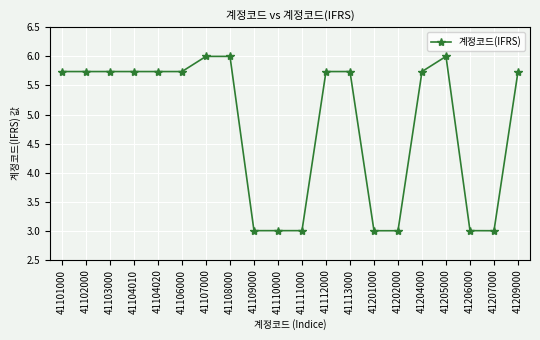

Where does the data first go above 5?

41101000